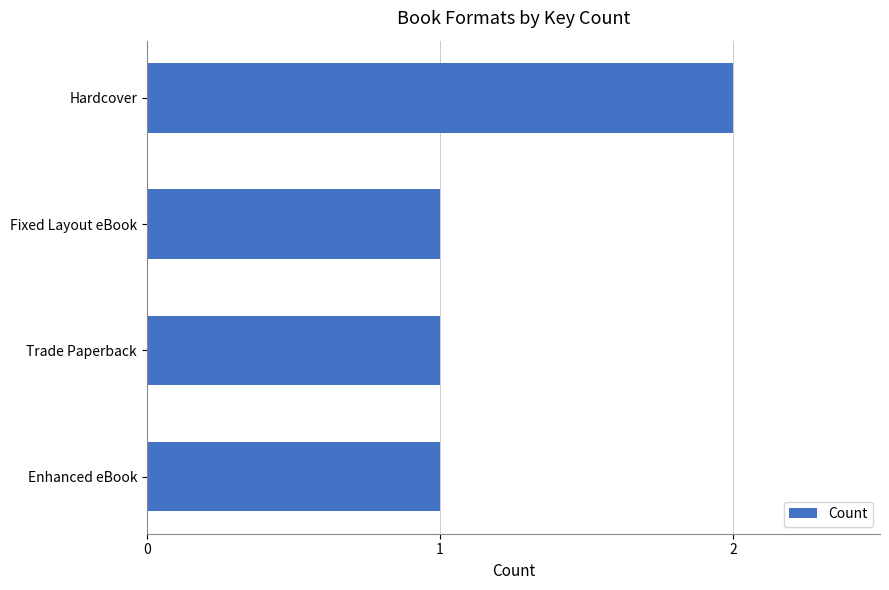

Approximately how many times larger is the value at Enhanced eBook compared to Hardcover?

0.5